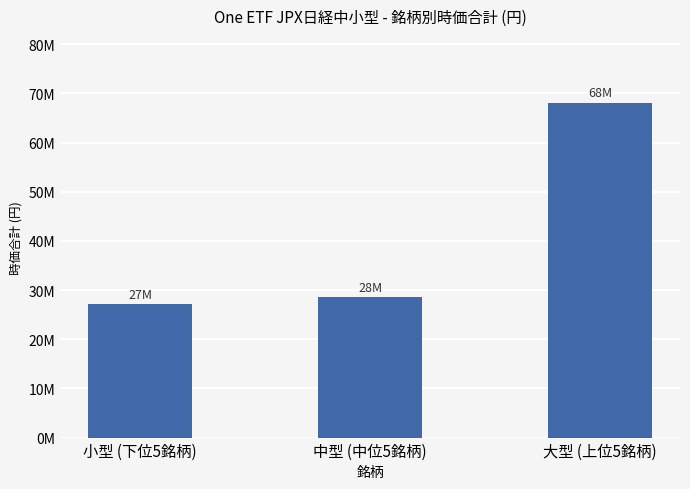

Are the bars horizontal?

No